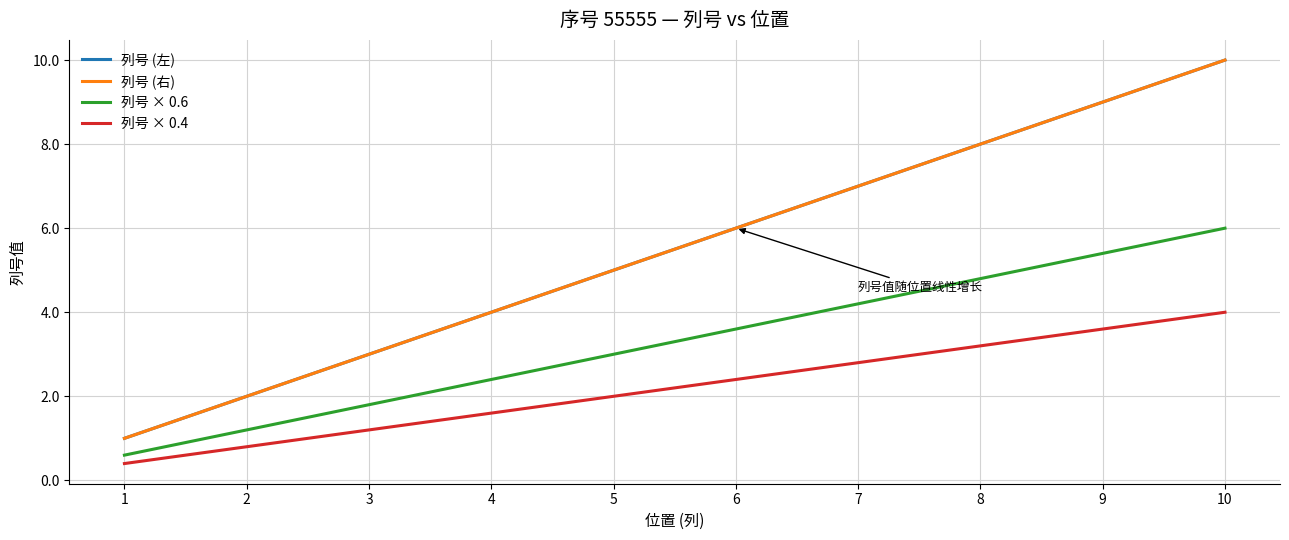

Reading left to right, extract all data points from this chart.

列号 (左): 1=1.0	2=2.0	3=3.0	4=4.0	5=5.0	6=6.0	7=7.0	8=8.0	9=9.0	10=10.0
列号 (右): 1=1.0	2=2.0	3=3.0	4=4.0	5=5.0	6=6.0	7=7.0	8=8.0	9=9.0	10=10.0
列号 × 0.6: 1=0.6	2=1.2	3=1.8	4=2.4	5=3.0	6=3.6	7=4.2	8=4.8	9=5.4	10=6.0
列号 × 0.4: 1=0.4	2=0.8	3=1.2	4=1.6	5=2.0	6=2.4	7=2.8	8=3.2	9=3.6	10=4.0